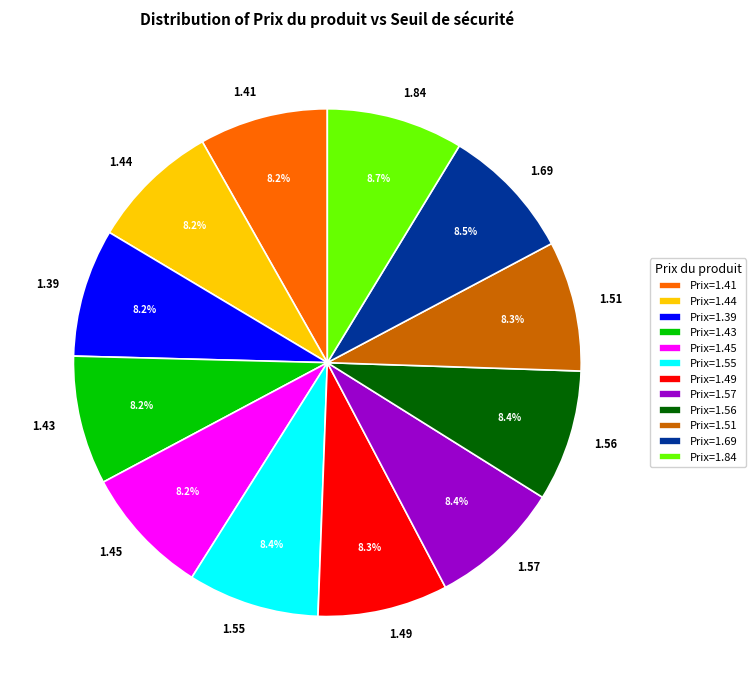

Is 1.57 the majority of the pie?

No